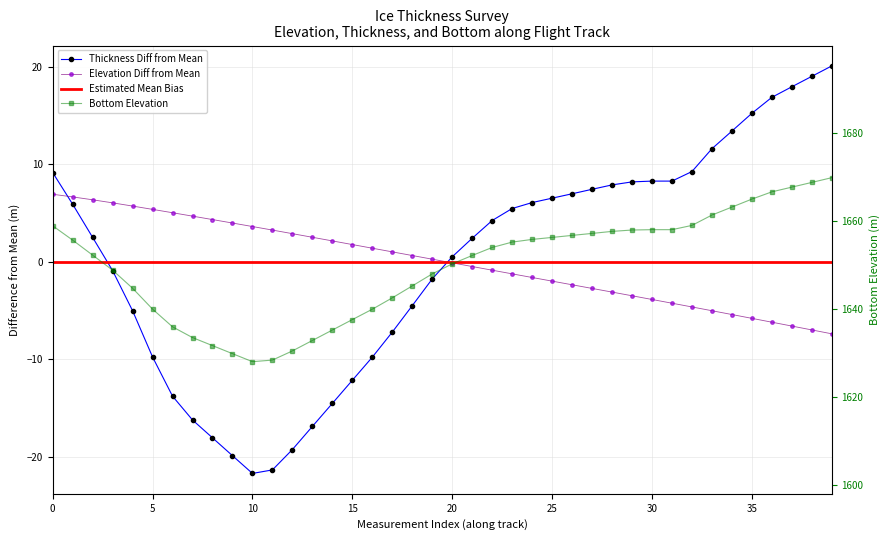

Which series has the largest total across all categories?

BOTTOM